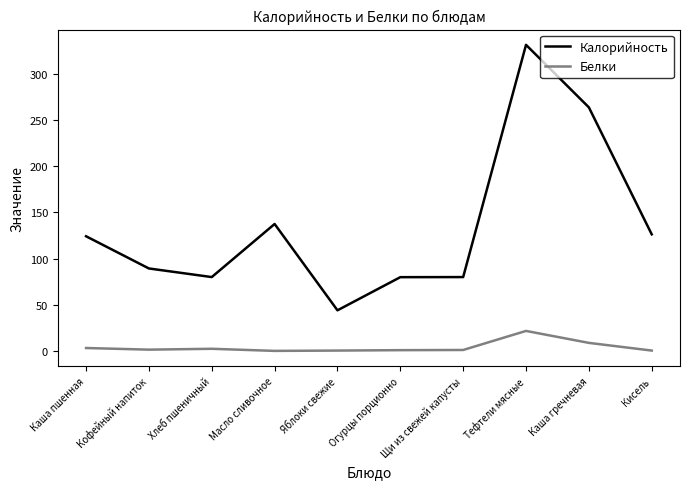

The Калорийность series shows 39.1 at Щи из свежей капусты. True or false?

False